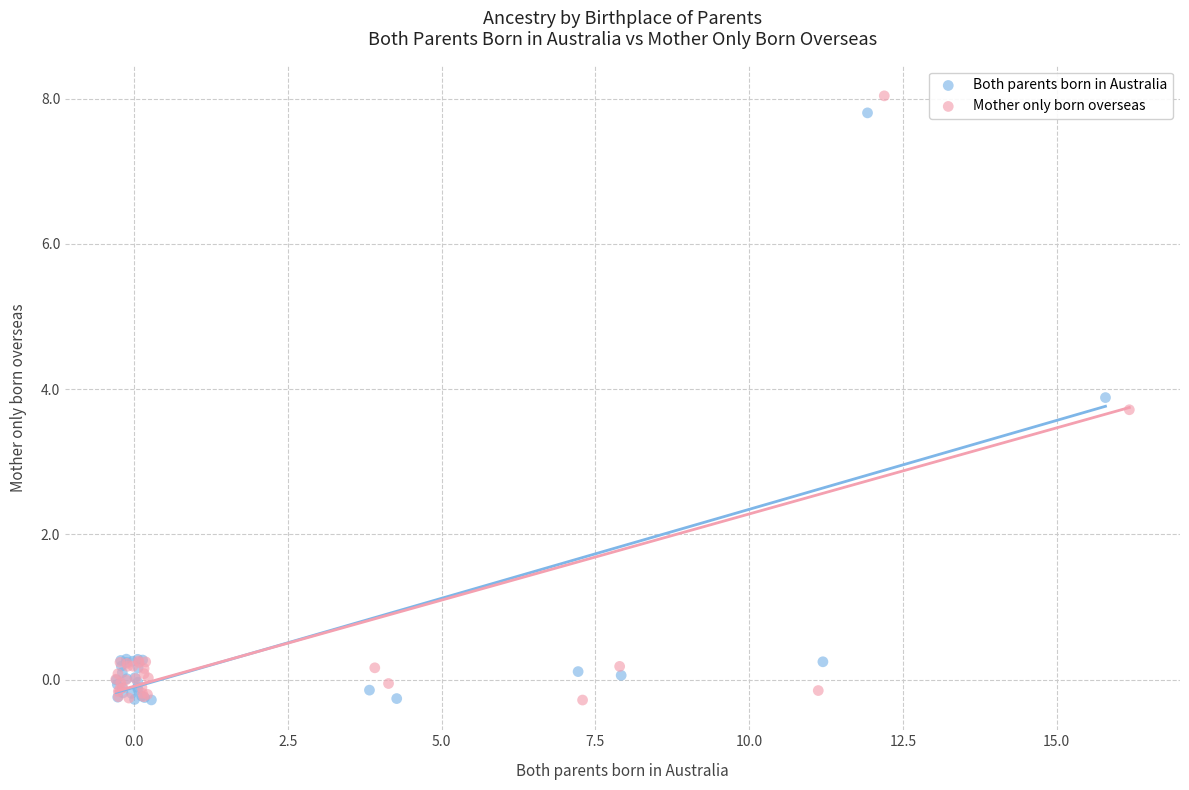

What are all the series names shown in the legend?

Both parents born in Australia, Mother only born overseas